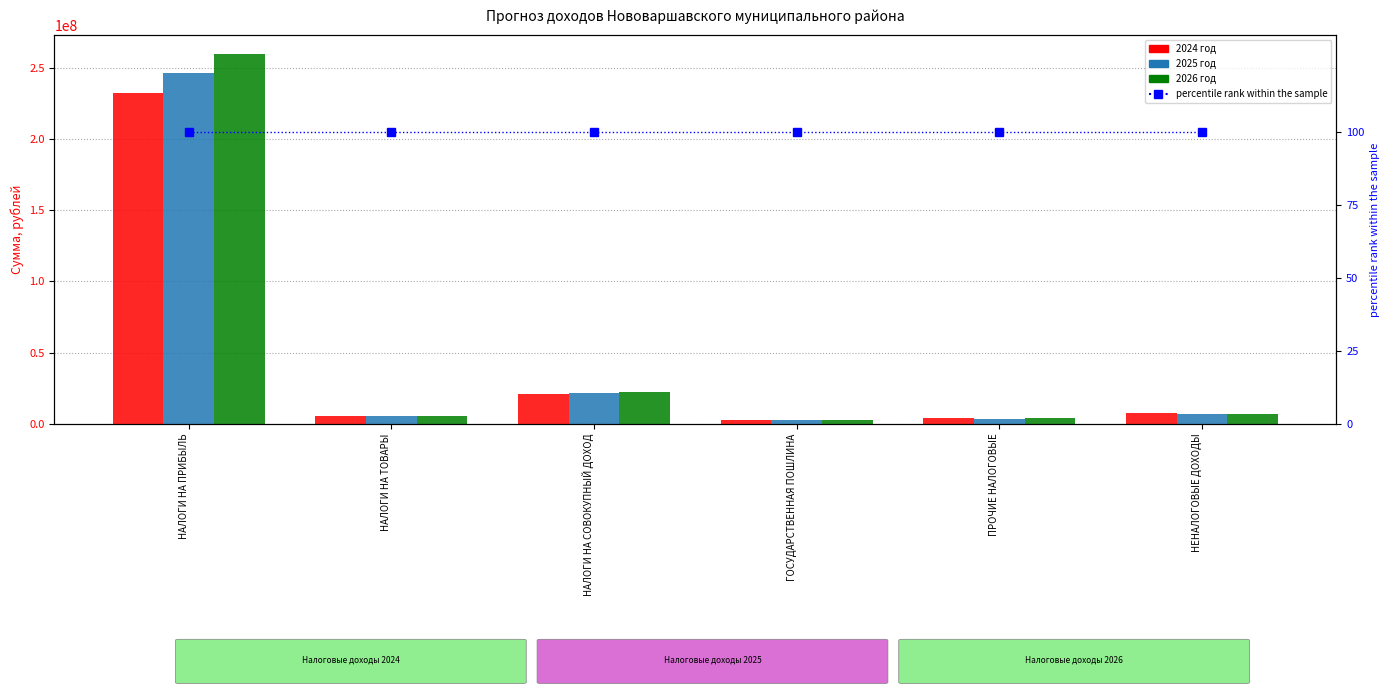

Reading left to right, transcribe all the data shown in this chart.

2024 год: 232273140.0	5430810.0	20920500.0	2415000.0	4010421.8	7380000.0
2025 год: 245880733.5	5498850.0	21444500.0	2415000.0	3576171.8	7115421.0
2026 год: 259593606.2	5292890.0	22066500.0	2415000.0	3804290.6	7000000.0
percentile rank within the sample: 100.0	100.0	100.0	100.0	100.0	100.0